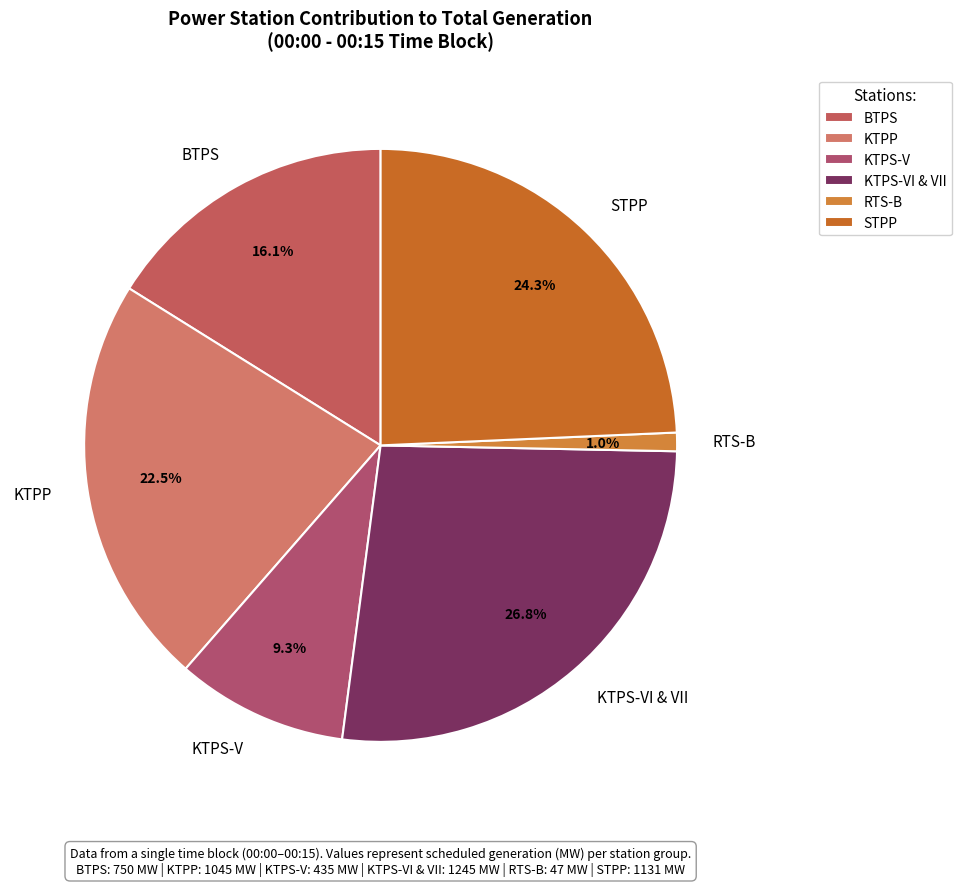

Which has a higher value, BTPS or KTPP?

KTPP